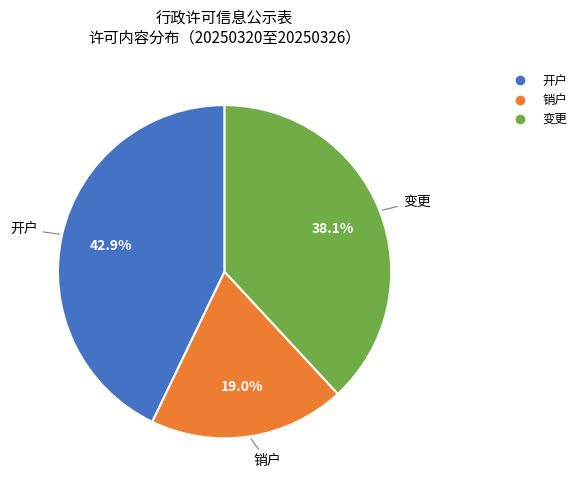

Which slice is the smallest?

销户